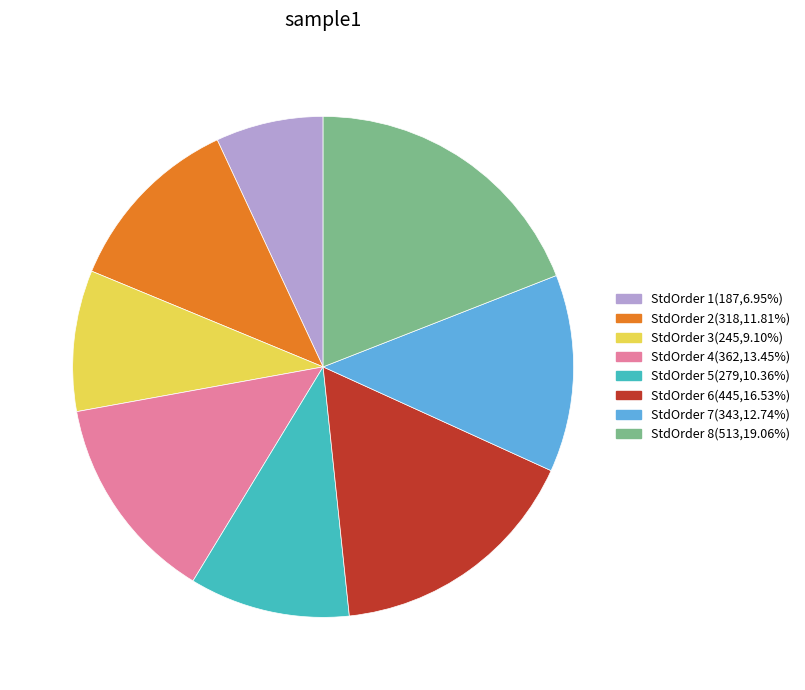

What is the ratio of the value at StdOrder 8(513,19.06%) to the value at StdOrder 2(318,11.81%)?

1.6